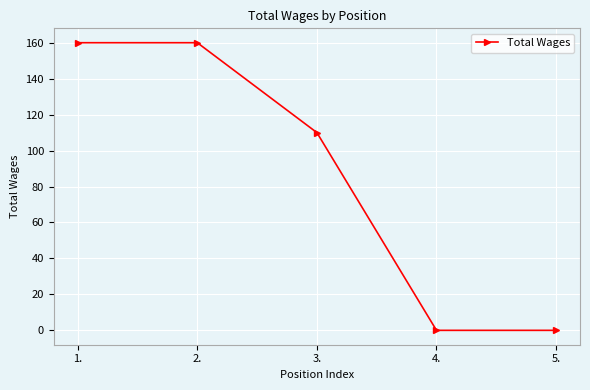

What is the label of the 1st point from the right?

5.